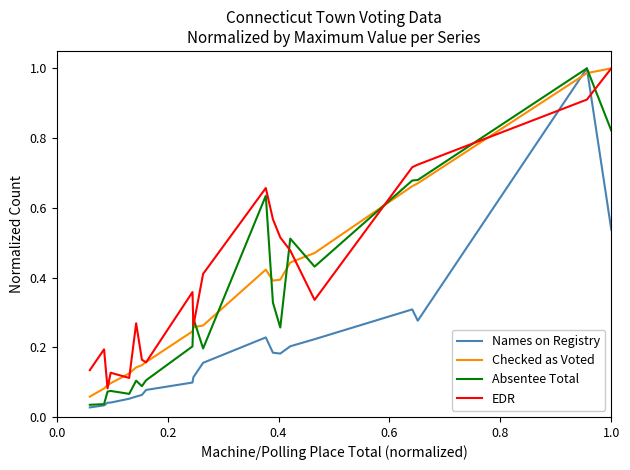

What are all the series names shown in the legend?

Names on Registry, Checked as Voted, Absentee Total, EDR